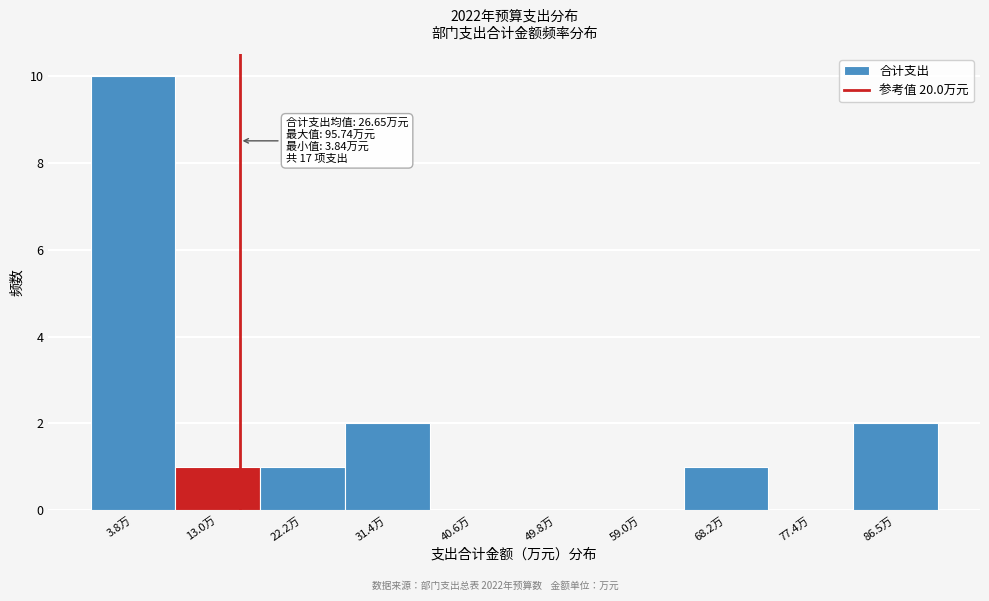

Reading right to left, extract all data points from this chart.

86.5万=2	77.4万=0	68.2万=1	59.0万=0	49.8万=0	40.6万=0	31.4万=2	22.2万=1	13.0万=1	3.8万=10